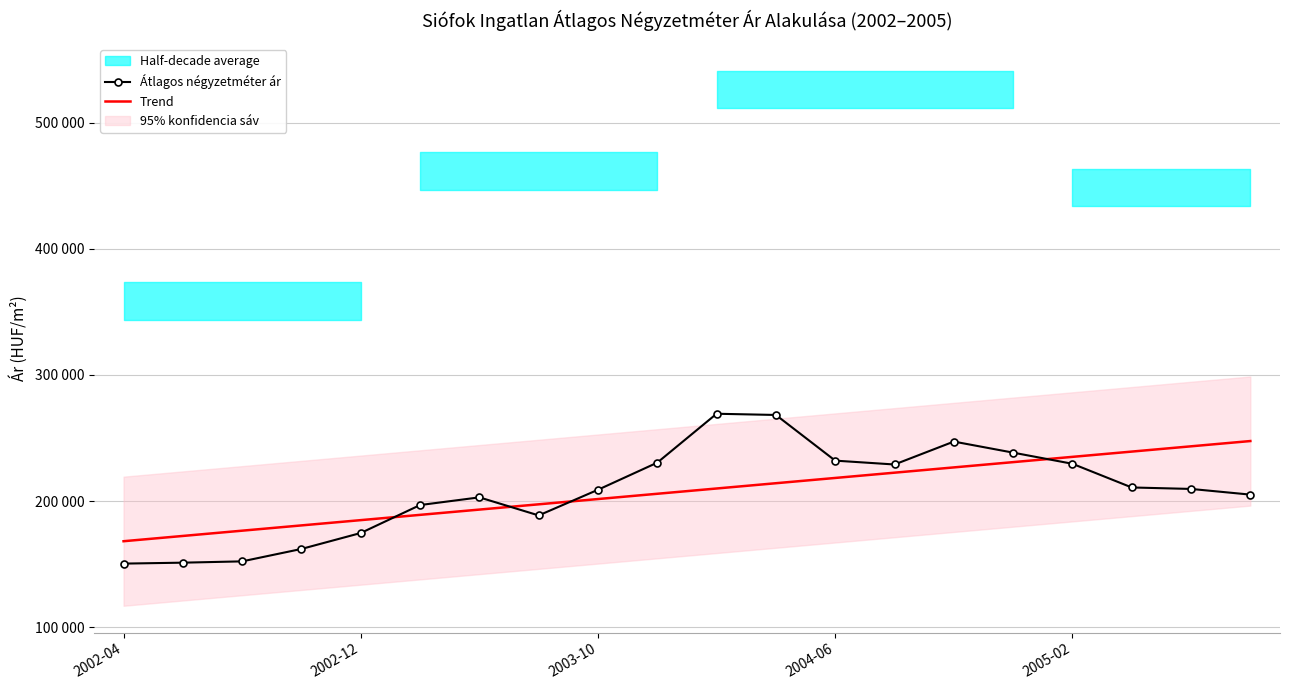

The value of Átlagos négyzetméter ár at 2004-06 is 142016.3. True or false?

False